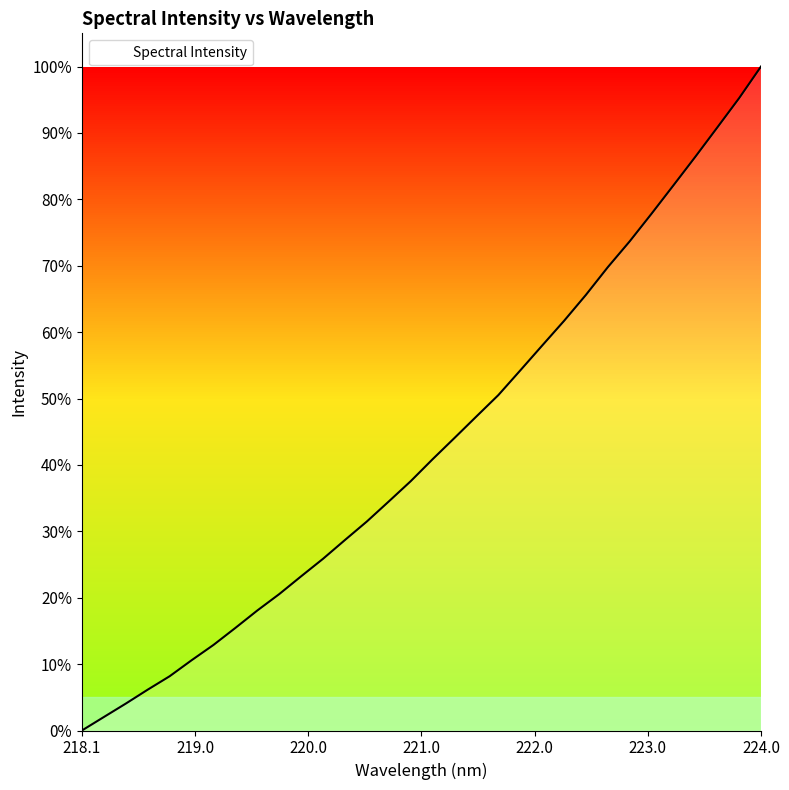

List the labels in order of value, largest first.

223.9802, 223.7895, 223.5987, 223.408, 223.2172, 223.0264, 222.8355, 222.6447, 222.4538, 222.263, 222.0721, 221.8812, 221.6902, 221.4993, 221.3083, 221.1174, 220.9264, 220.7354, 220.5444, 220.3533, 220.1623, 219.9712, 219.7801, 219.589, 219.3979, 219.2067, 219.0156, 218.8244, 218.6332, 218.442, 218.2508, 218.0596